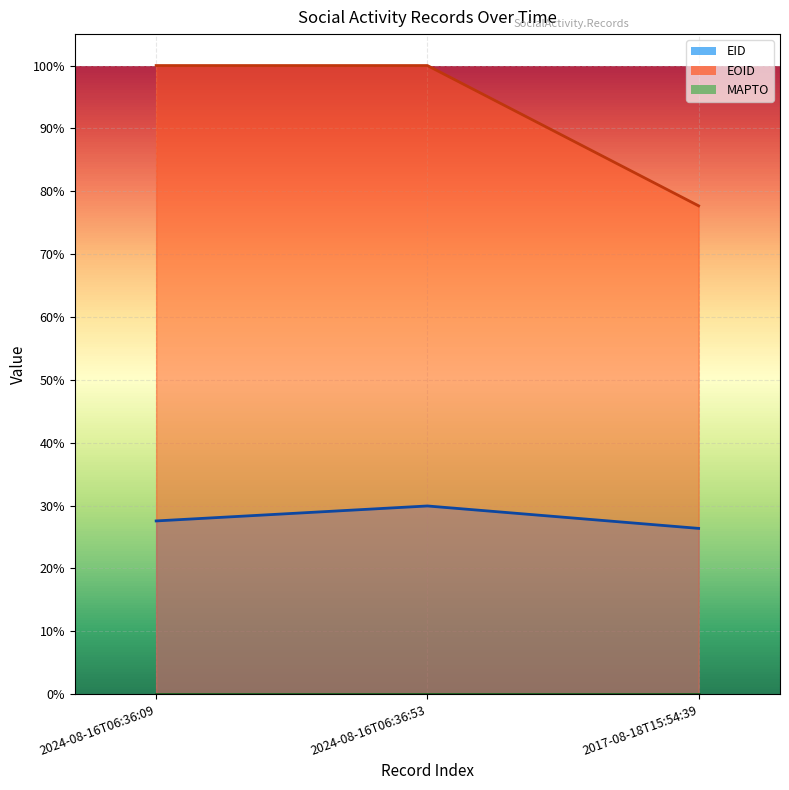

What is the sum of all EID values?

0.8